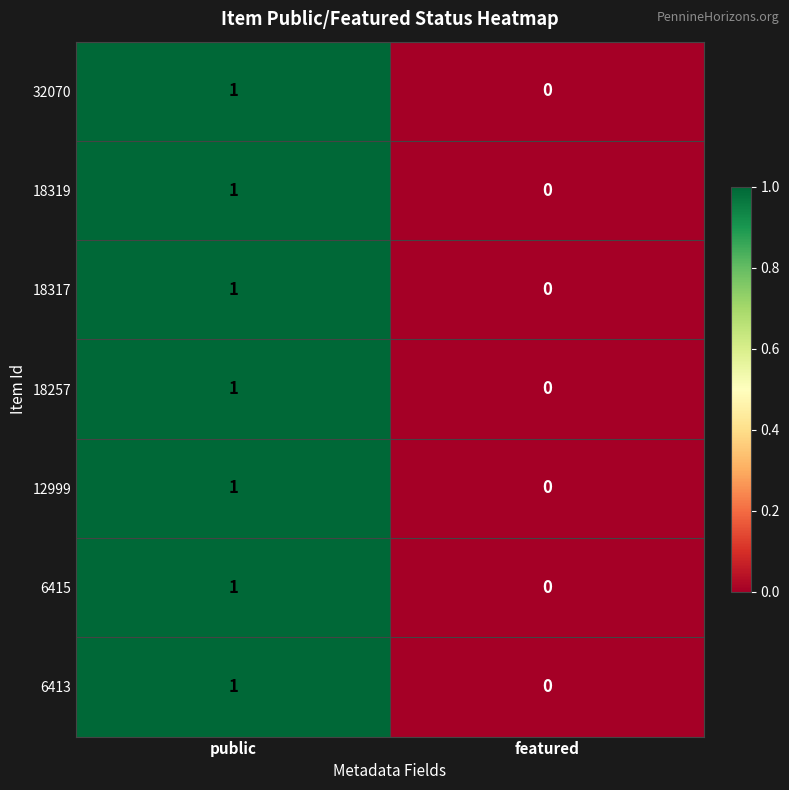

Which category has the highest value across all series?

public